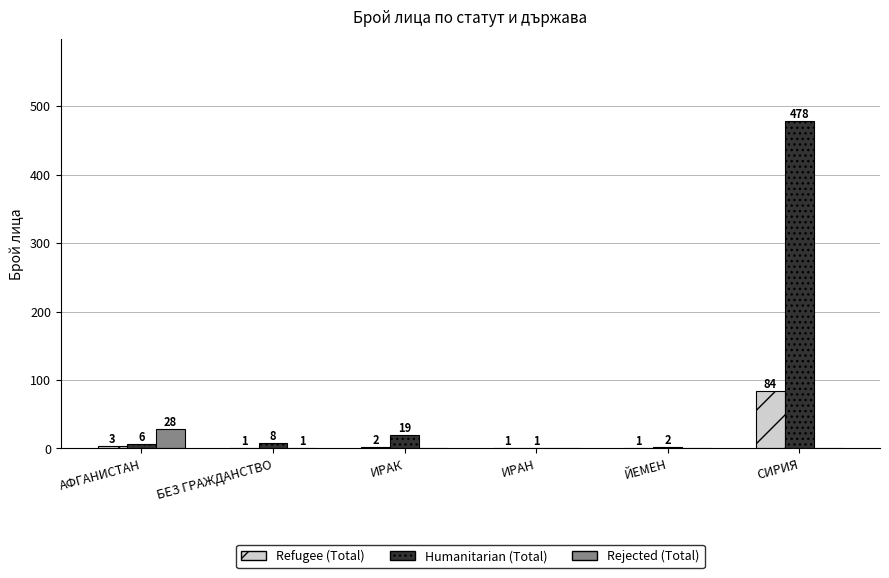

What is the sum of all Humanitarian (Total) values?

514